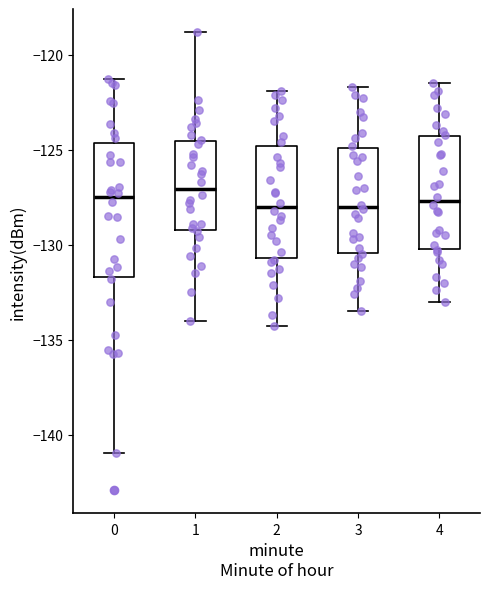

Reading left to right, read every box against the y-axis: the position of its median line, the range the box covers, and the ends of its whiskers. The values are not printed on the chart, so give them approximately, as read against the axis.

0: median -127.5, box -131.5 to -124.5, whiskers -141.0 to -121.5
1: median -127.0, box -129.0 to -124.5, whiskers -134.0 to -119.0
2: median -128.0, box -130.5 to -125.0, whiskers -134.5 to -122.0
3: median -128.0, box -130.5 to -125.0, whiskers -133.5 to -121.5
4: median -127.5, box -130.0 to -124.5, whiskers -133.0 to -121.5